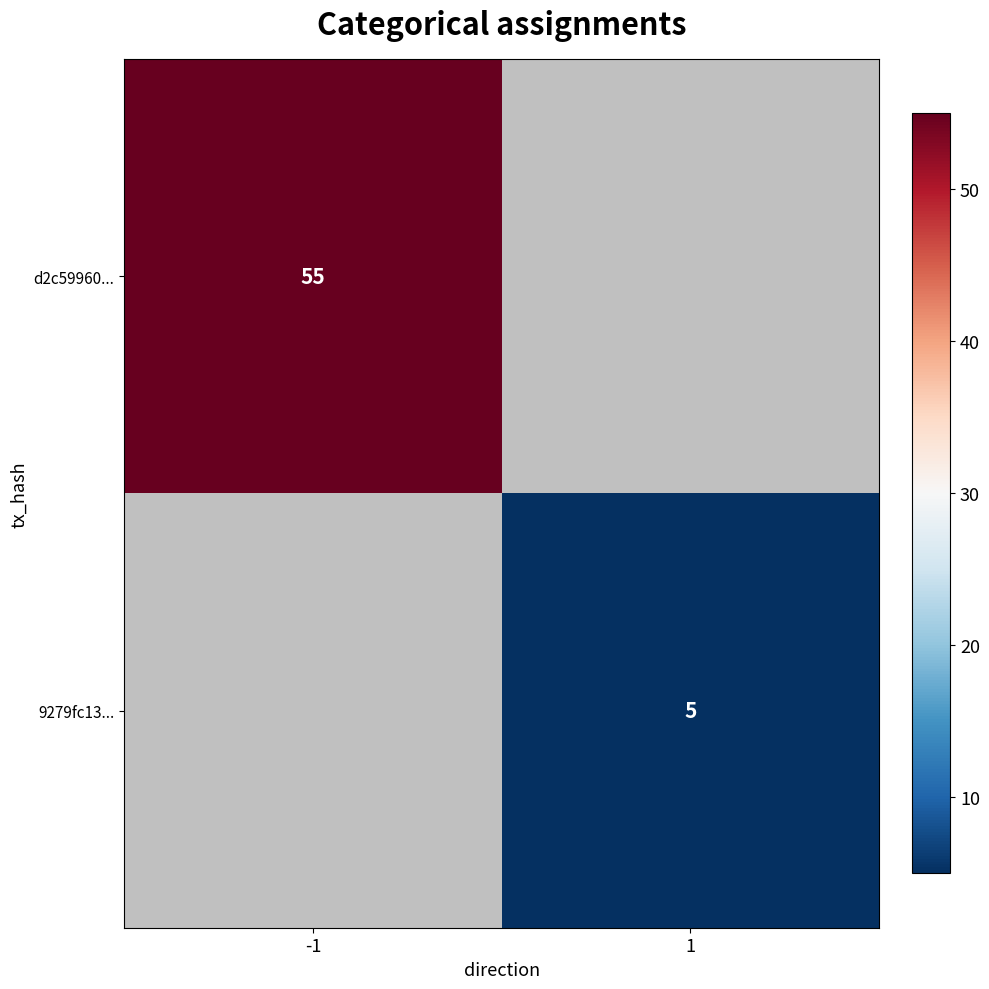

True or false: d2c59960... has a value of 96 at -1.

False